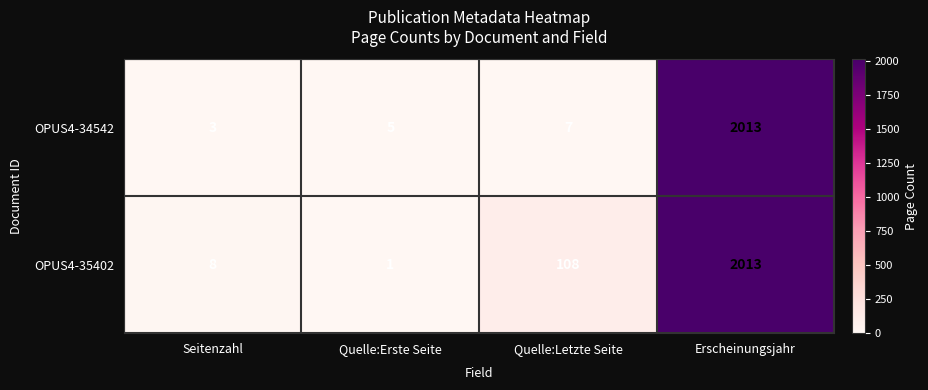

Where is OPUS4-34542 nearest to the value 1008?

Quelle:Letzte Seite